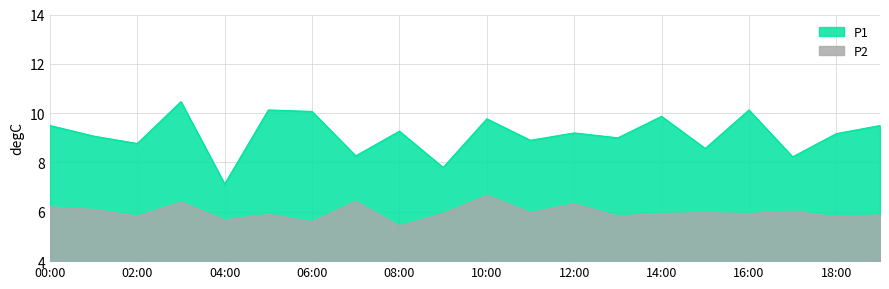

What is the total value across all series at 18:00?

15.0